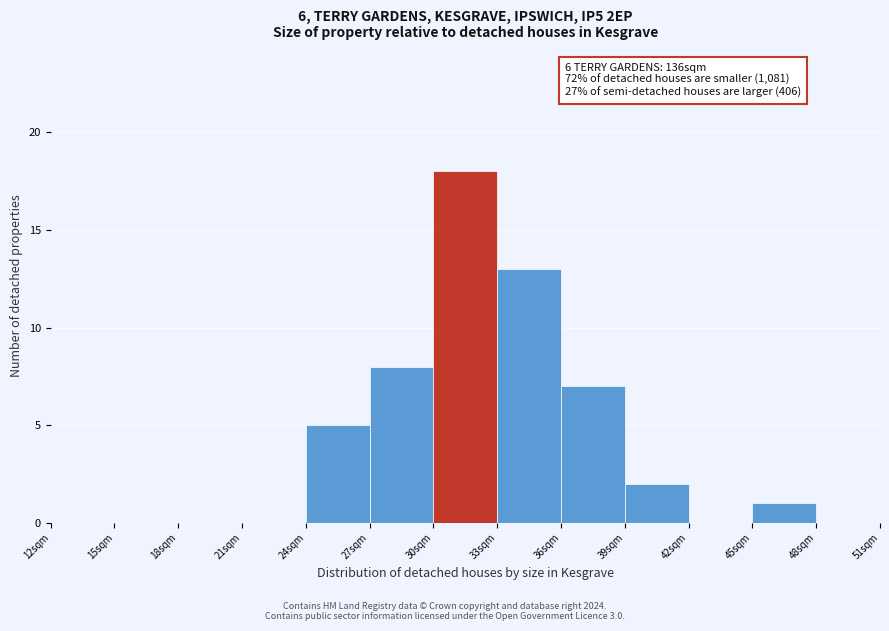

Which range on the x-axis has the tallest bar?

30 to 33